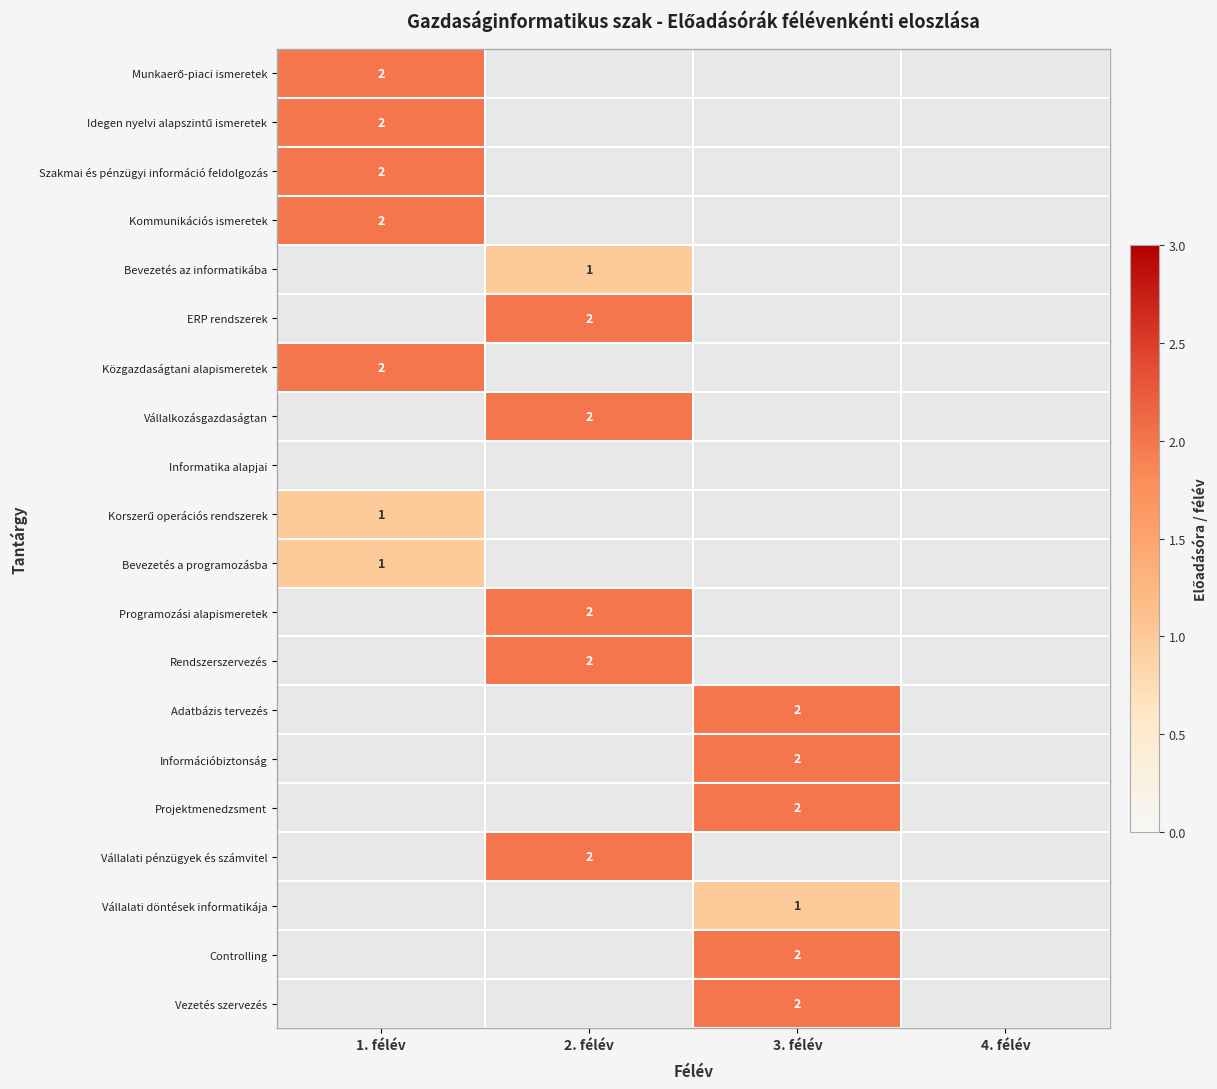

Is it true that Rendszerszervezés equals 2 at 2. félév?

True